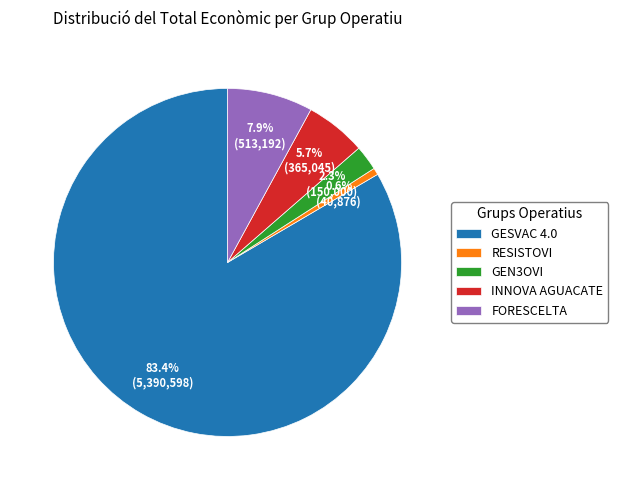

To the nearest percent, what is the difference between the FORESCELTA and RESISTOVI slice percentages?

7%